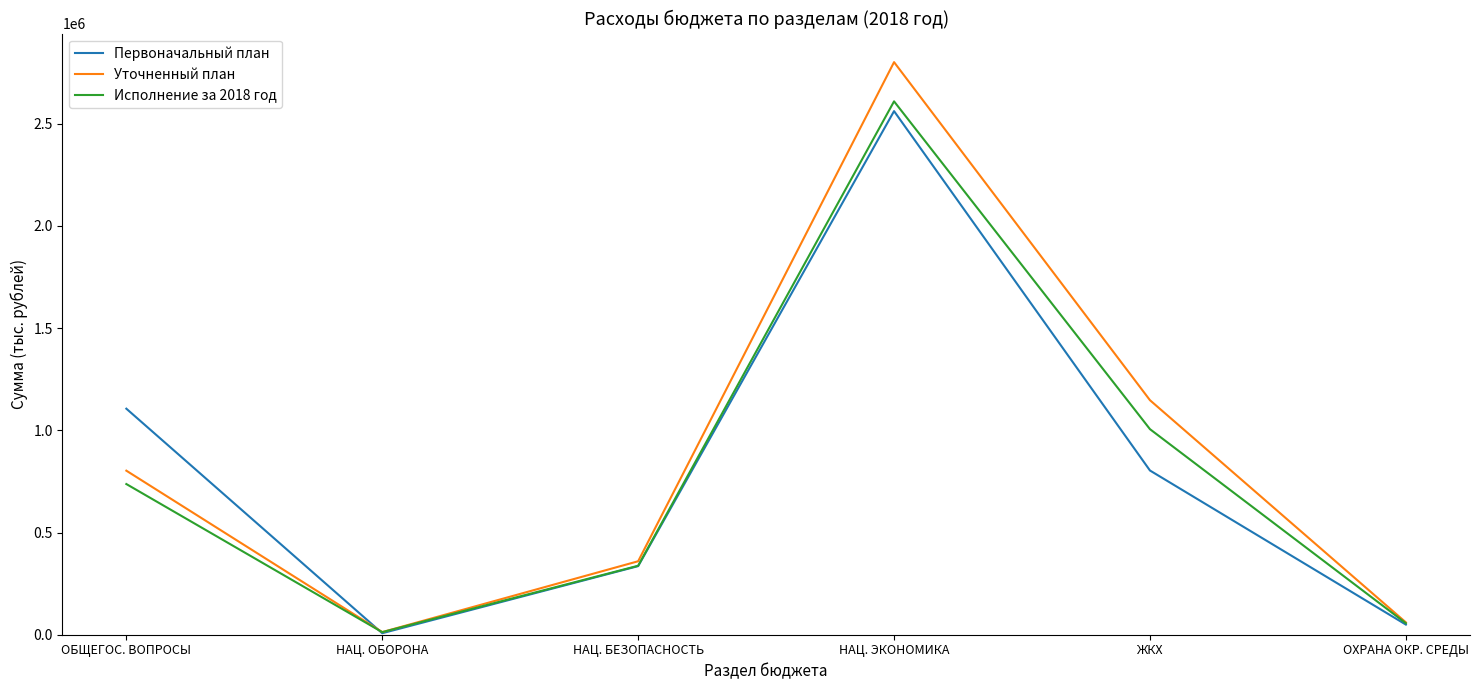

List the series in order of their peak value, highest first.

Уточненный план, Исполнение за 2018 год, Первоначальный план